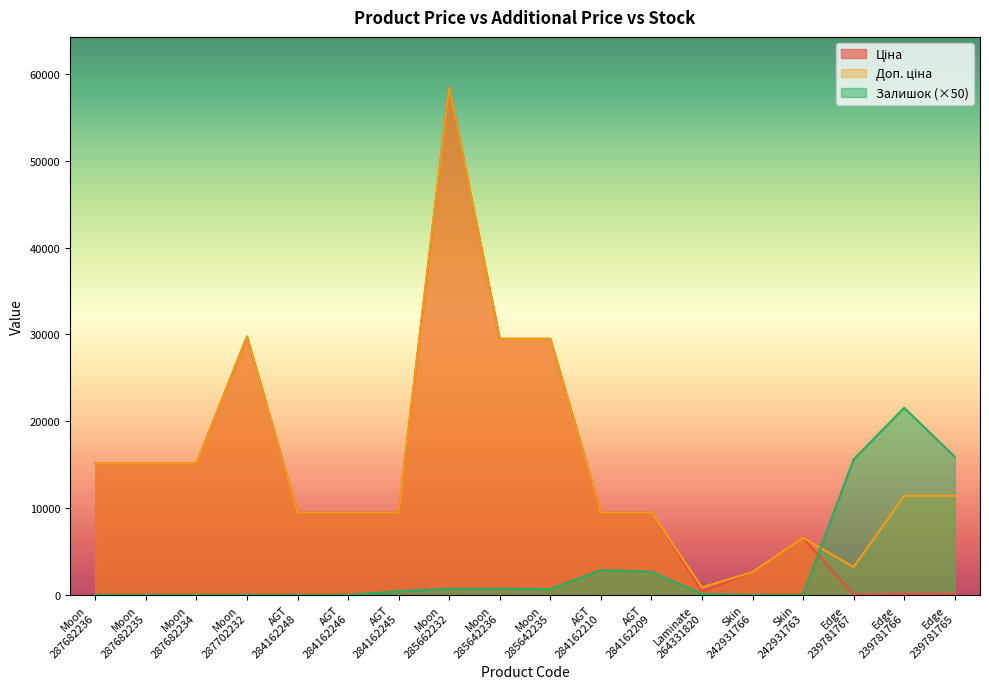

The value of Залишок at Moon 287702232 is 0.0. True or false?

True